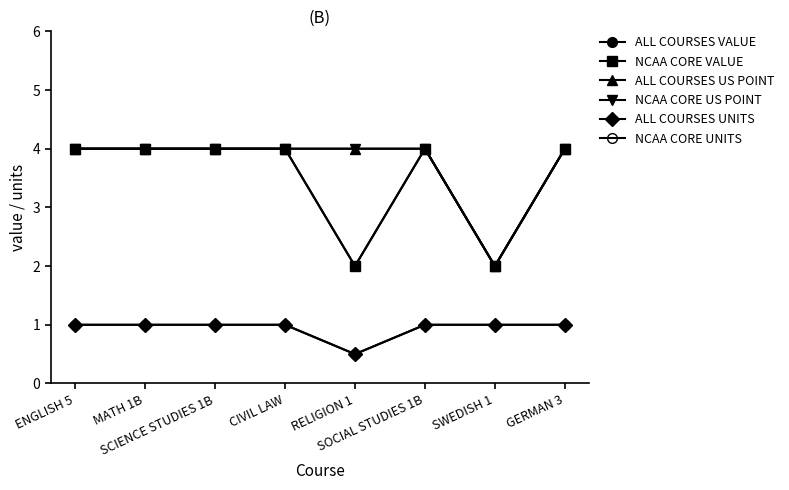

Where is the first local minimum for NCAA CORE VALUE?

RELIGION 1